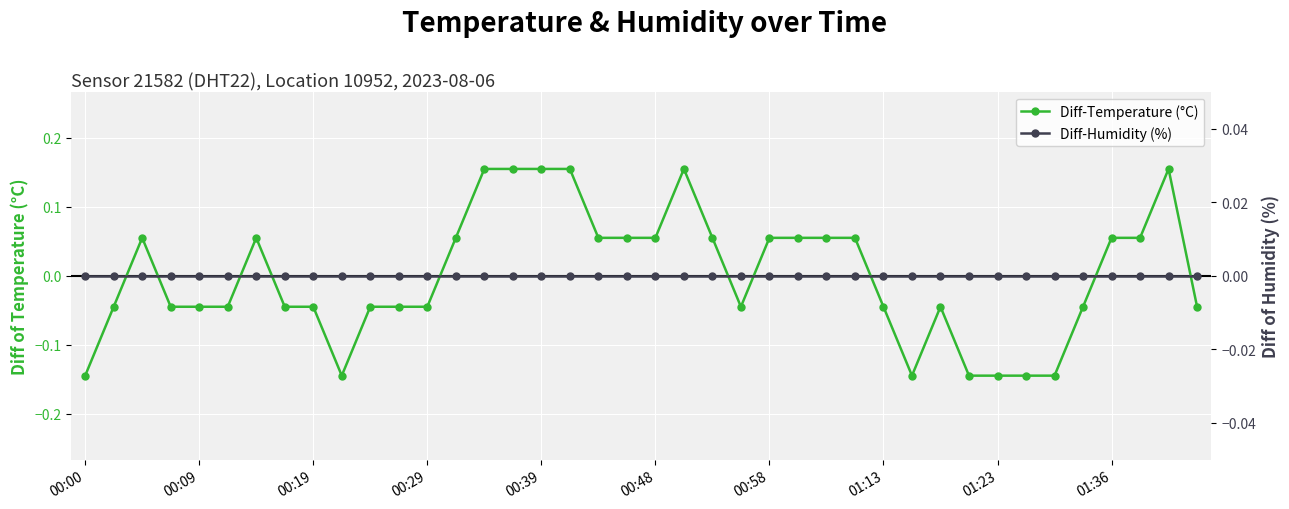

What is the maximum value shown in the chart?

0.2